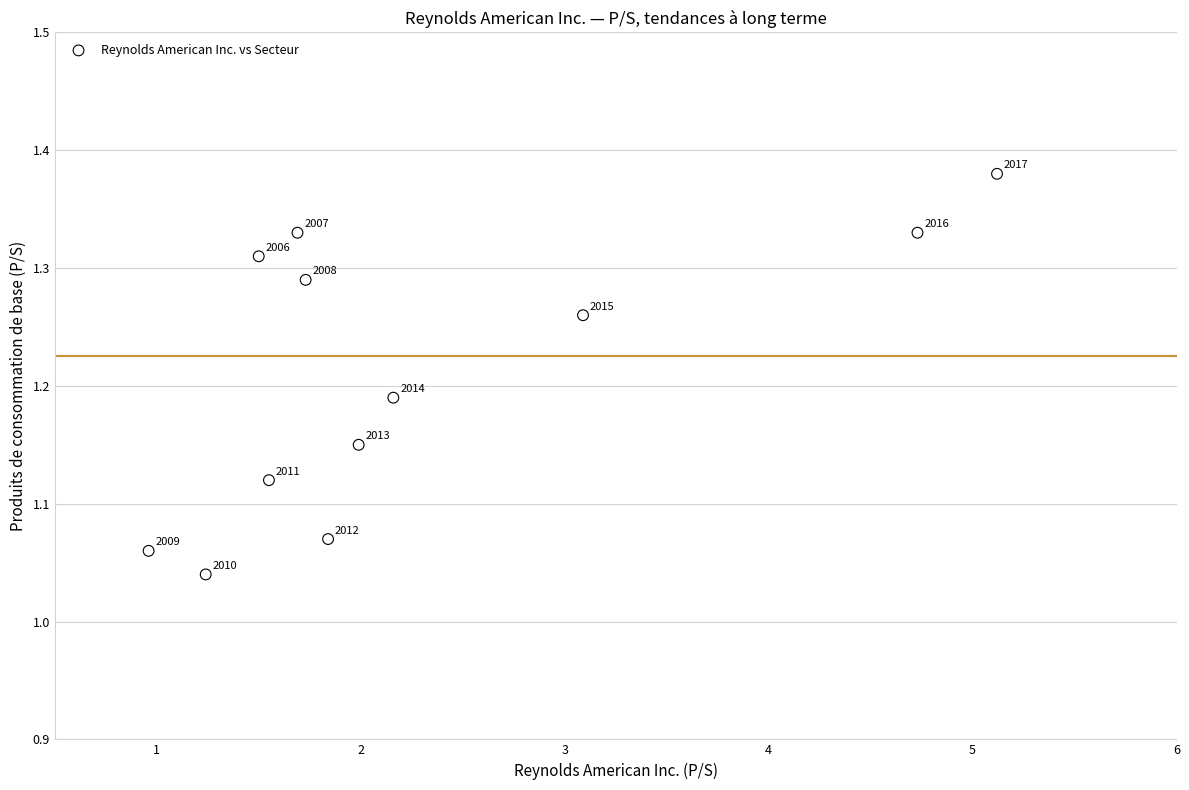

What is the average X value?

2.3